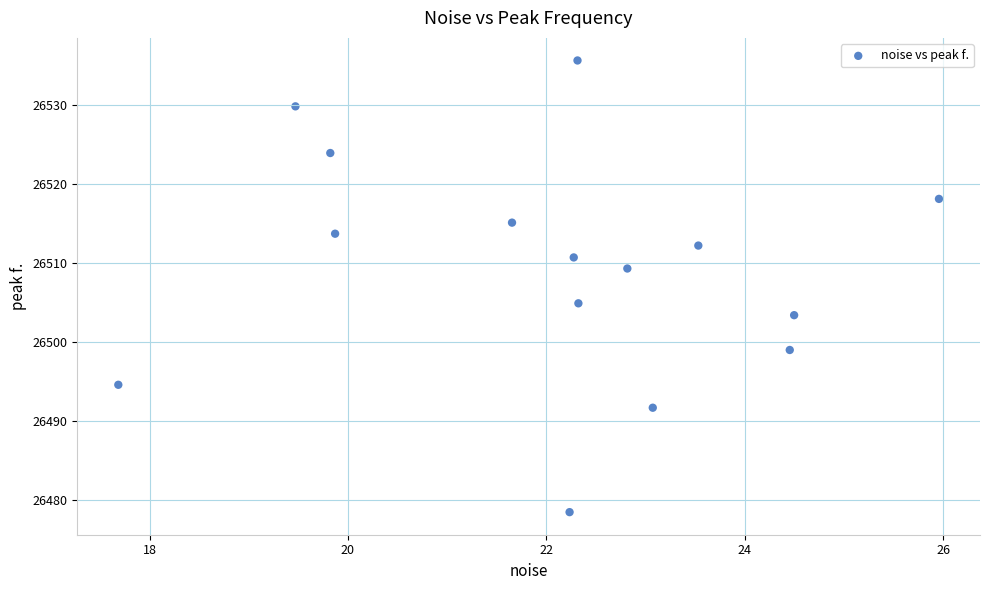

What is the range of Y values (max minus min)?

57.1